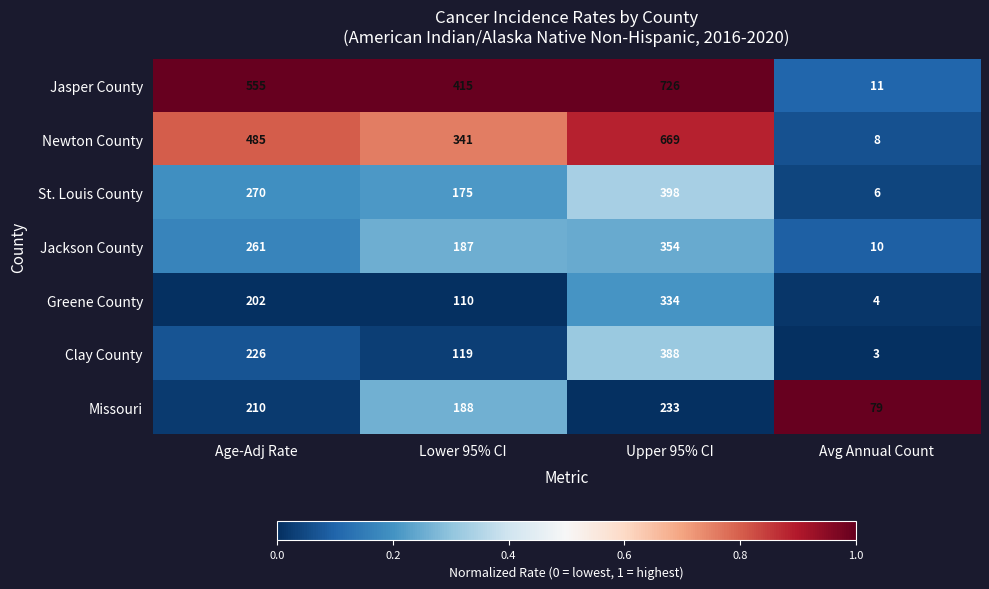

True or false: Jasper County has a value of 415 at Lower 95% CI.

True